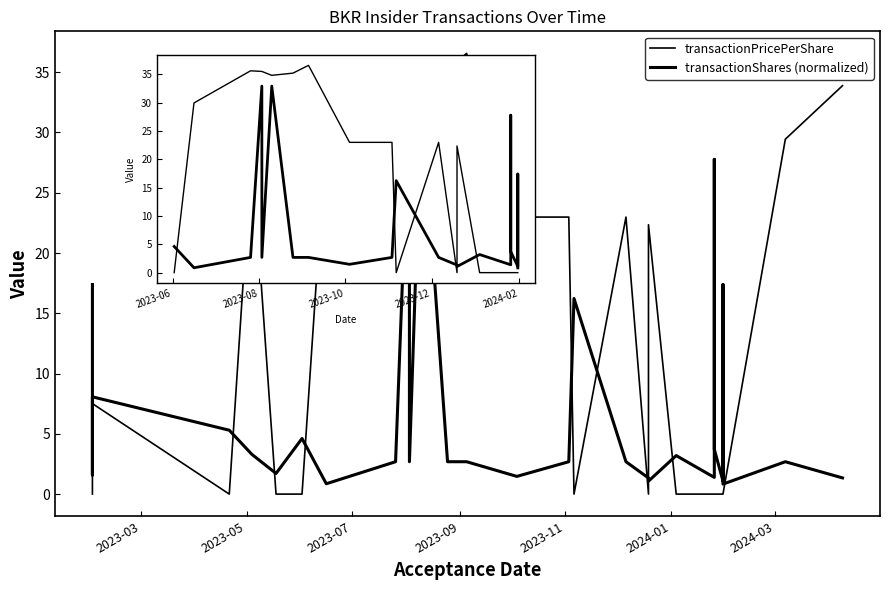

List the series in order of their overall mean, highest first.

transactionPricePerShare, transactionShares (normalized)